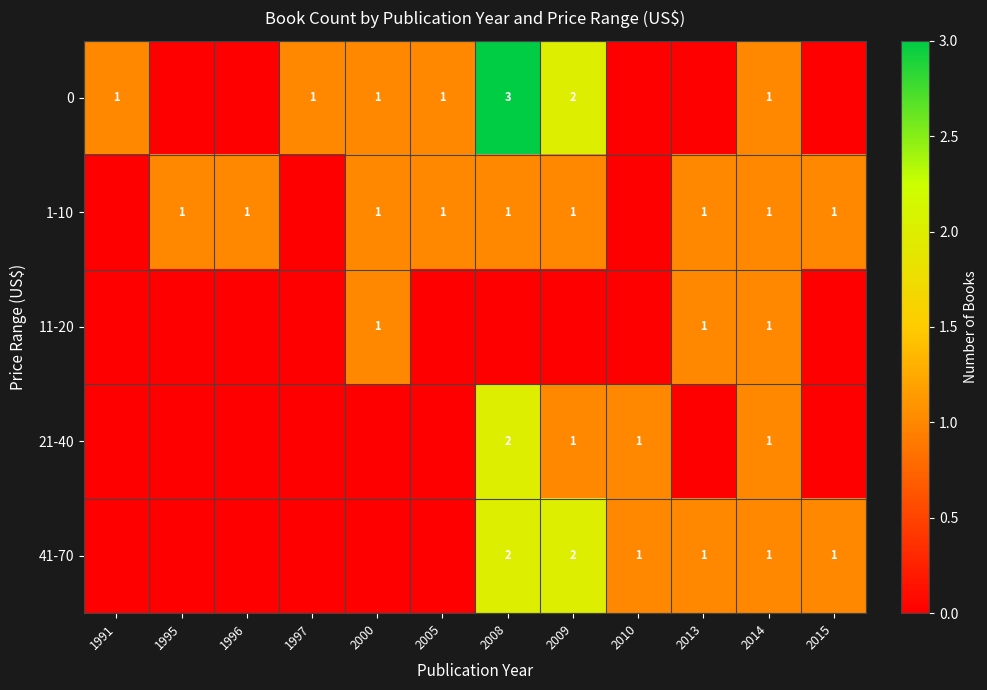

What is the sum of the 41-70 values at 2010 and 2009?

3